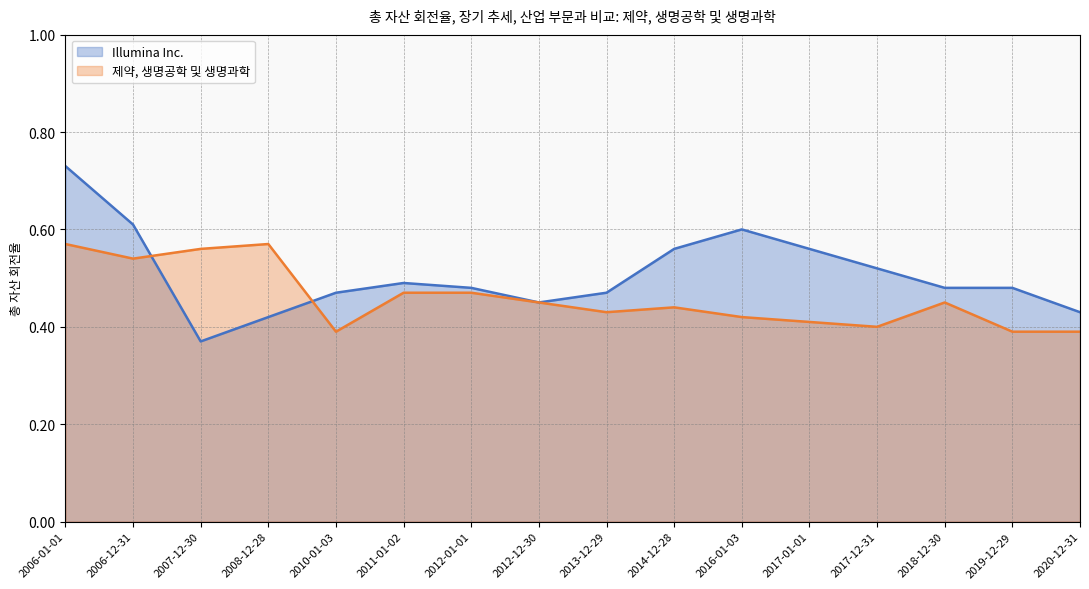

What is the smallest value displayed?

0.4